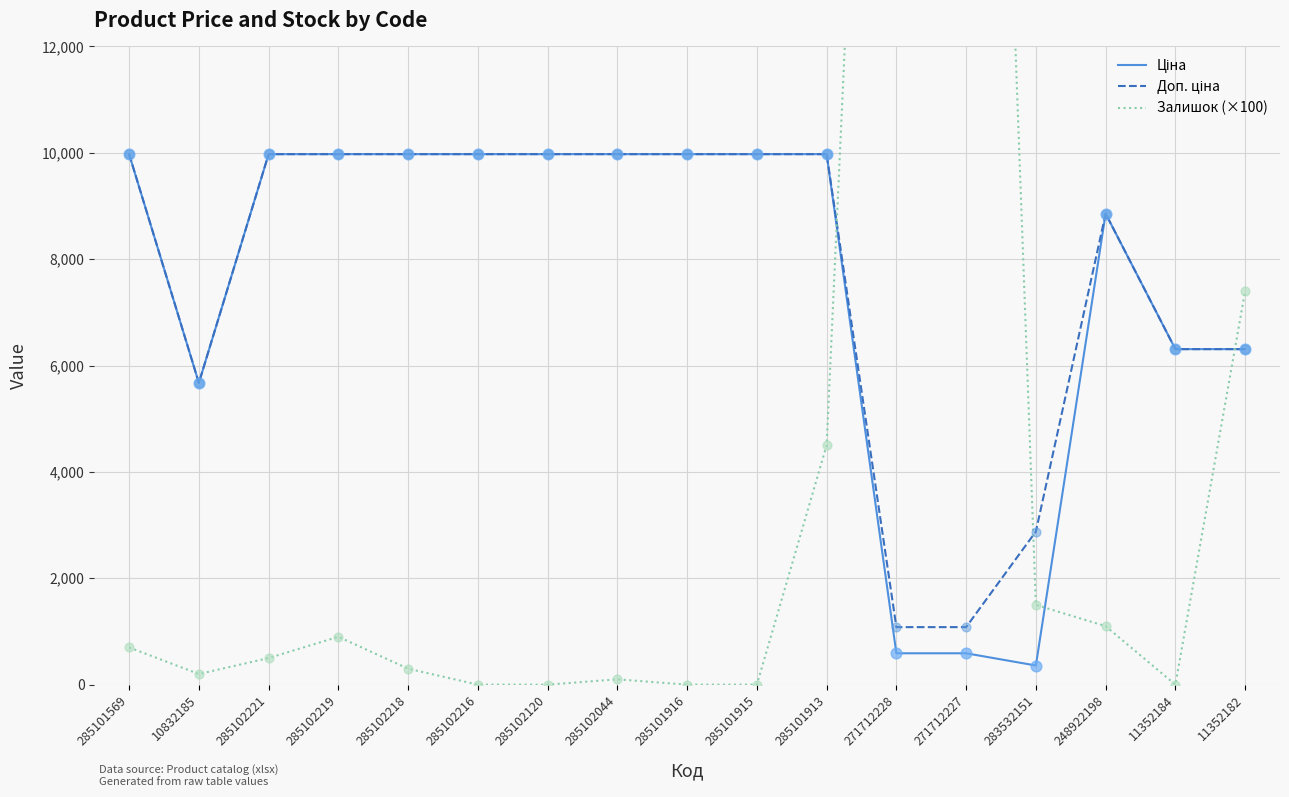

Is the value of Залишок (×100) at 285101913 greater than the value of Доп. ціна at 285101569?

No